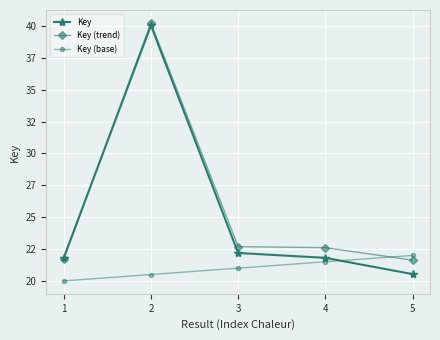

What are all the series names shown in the legend?

Key, Key (trend), Key (base)